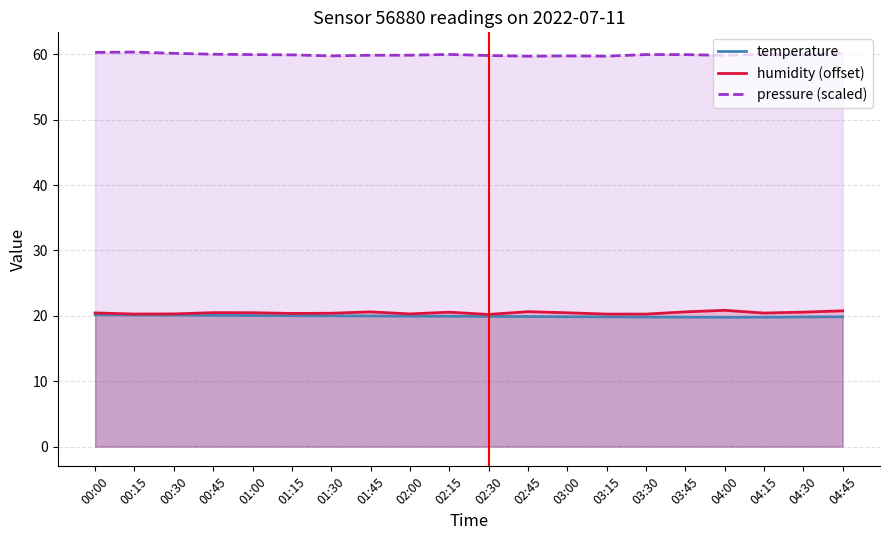

Rank the categories by temperature value from lowest to highest.

04:00, 04:15, 03:45, 03:30, 04:30, 03:15, 04:45, 03:00, 02:45, 02:30, 02:15, 02:00, 01:45, 01:30, 01:15, 01:00, 00:45, 00:30, 00:15, 00:00